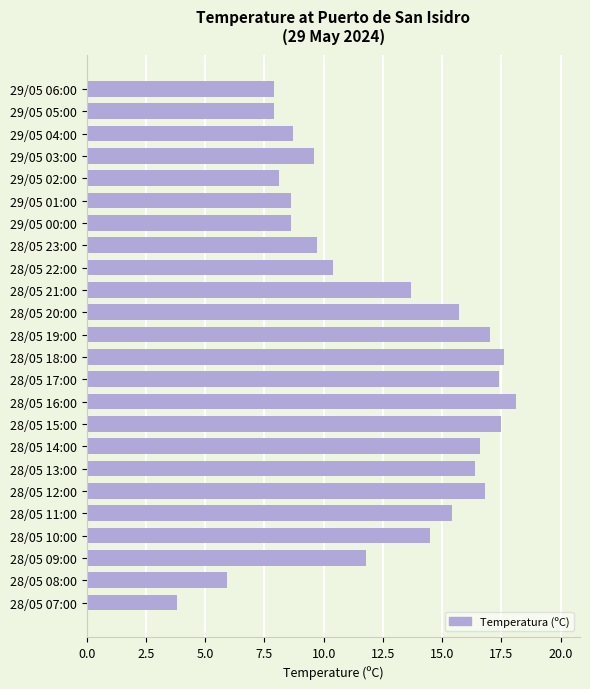

Which label corresponds to the largest value in the chart?

28/05 16:00